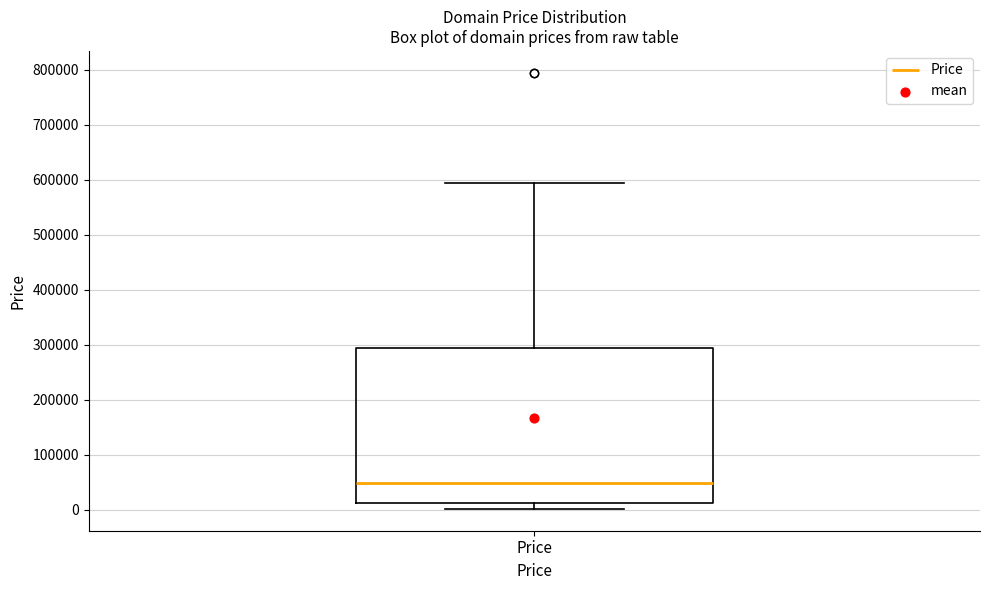

Read this box plot against the y-axis: the position of the median line, the range covered by the box, and the ends of both whiskers. The values are not printed on the chart, so give them approximately, as read against the axis.

median 50000, box 10000 to 290000, whiskers 0 to 590000